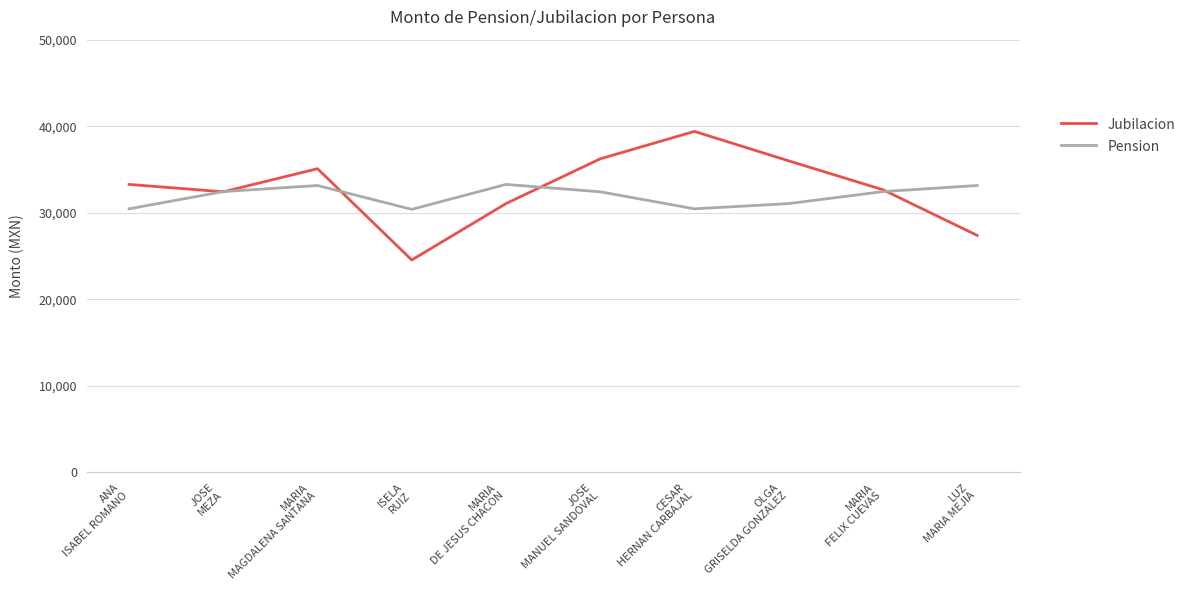

What is the highest value of the Jubilacion series?

39394